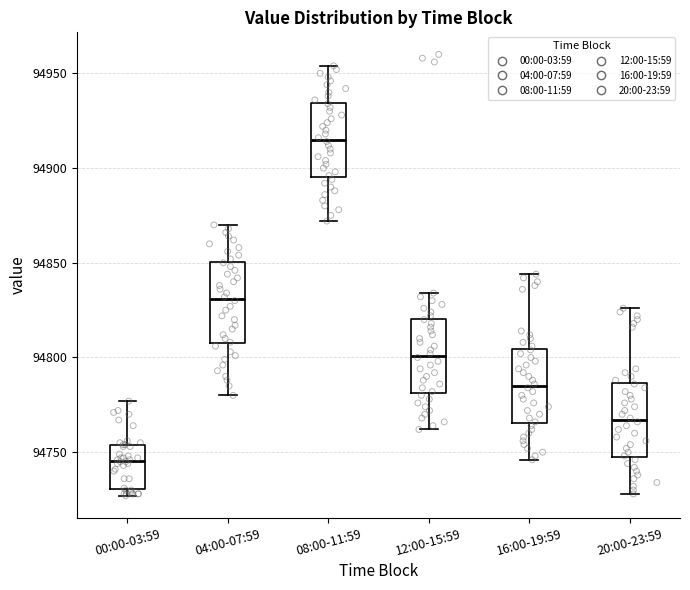

Reading left to right, transcribe this box plot: for each box, give where its median line is, the range the box spans, and where its two whiskers end, as read against the y-axis. The values are not printed on the chart, so give them approximately, as read against the axis.

00:00-03:59: median 94745, box 94730 to 94755, whiskers 94725 to 94775
04:00-07:59: median 94830, box 94810 to 94850, whiskers 94780 to 94870
08:00-11:59: median 94915, box 94895 to 94935, whiskers 94870 to 94955
12:00-15:59: median 94800, box 94780 to 94820, whiskers 94760 to 94835
16:00-19:59: median 94785, box 94765 to 94805, whiskers 94745 to 94845
20:00-23:59: median 94765, box 94750 to 94785, whiskers 94730 to 94825